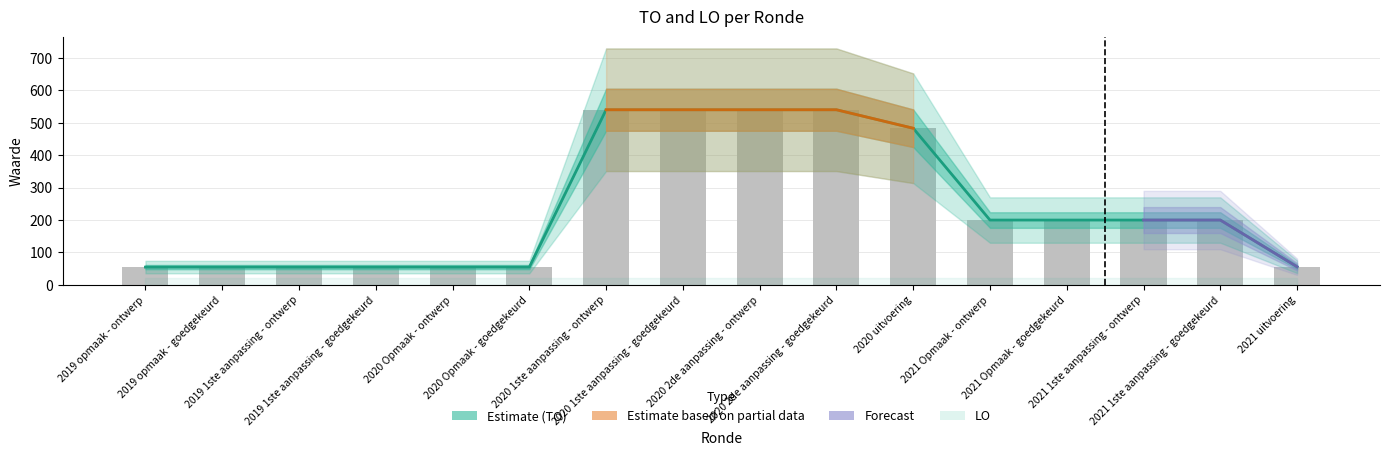

What is the difference between the second highest and second lowest values?

485